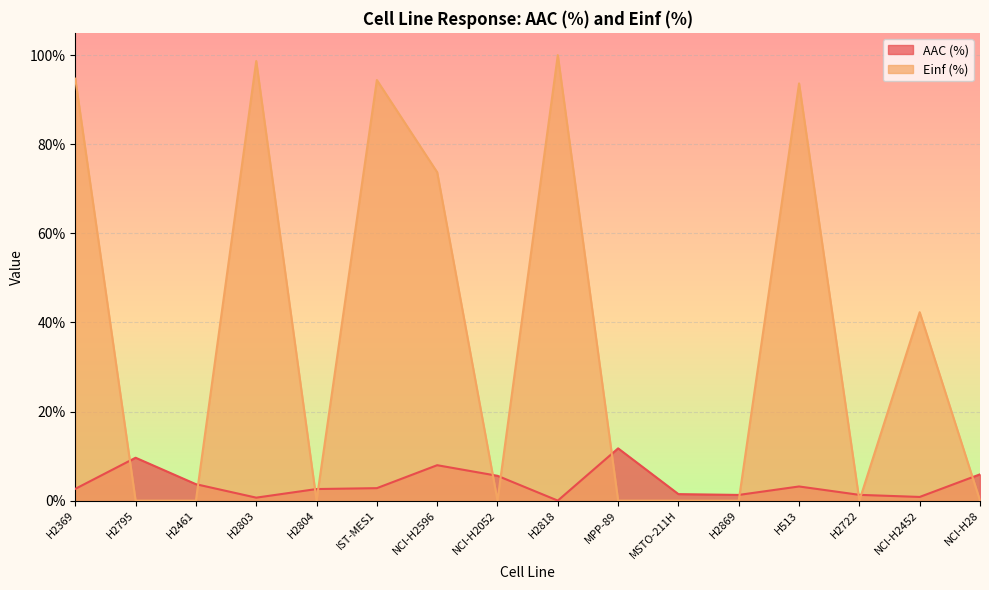

Where do AAC (%) and Einf (%) first cross each other?

H2369 and H2795